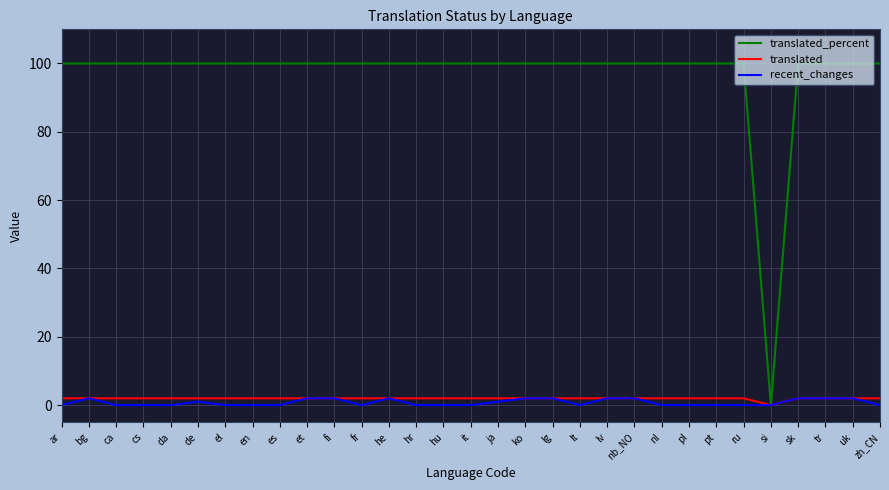

What are all the series names shown in the legend?

translated_percent, translated, recent_changes